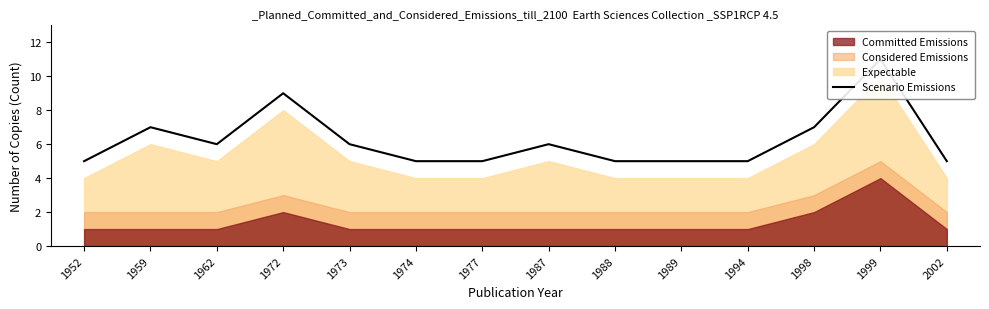

Which has a higher value, 1959 or 1987?

1959